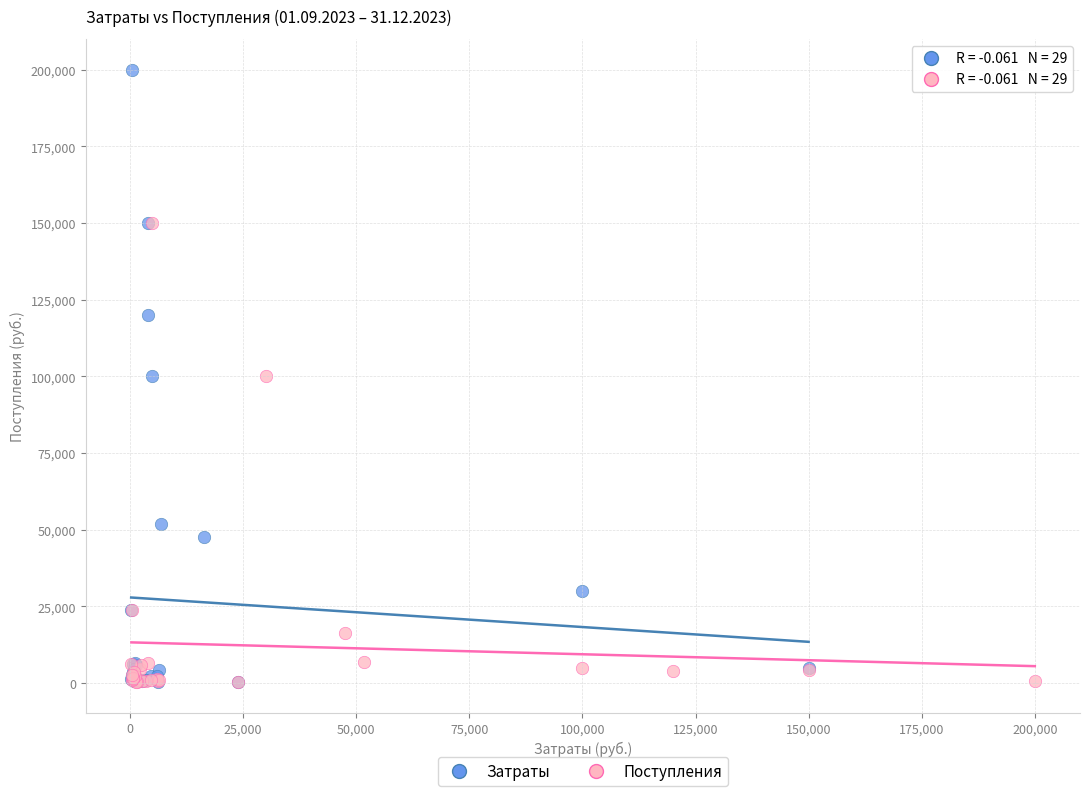

Which series reaches the maximum Y coordinate?

Затраты